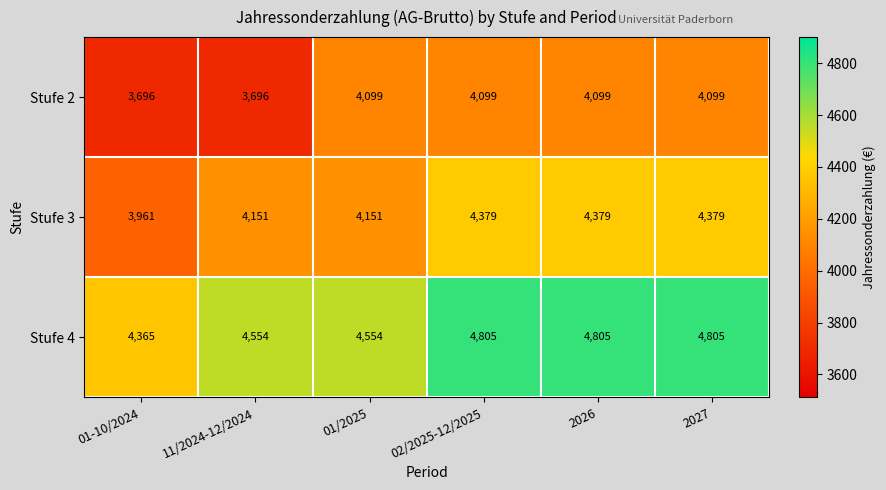

The value of Stufe 2 at 02/2025-12/2025 is 5721. True or false?

False